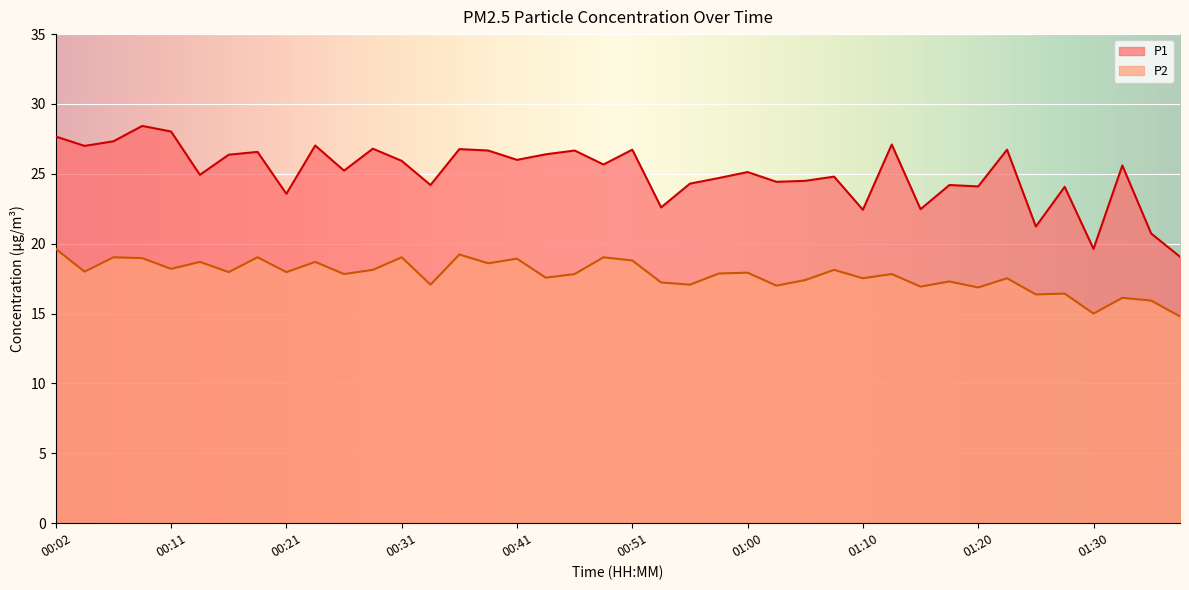

True or false: P1 and P2 intersect in this chart.

False